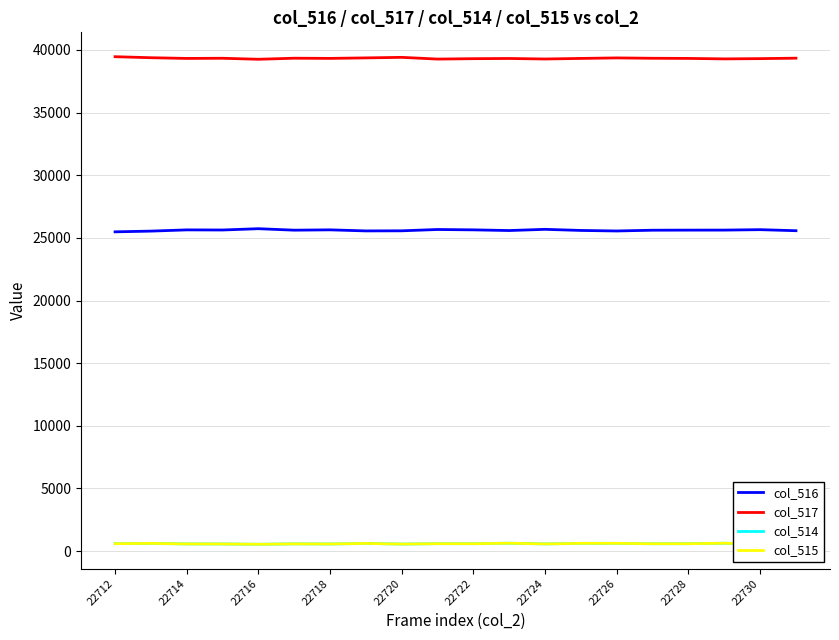

True or false: col_515 and col_517 intersect in this chart.

False